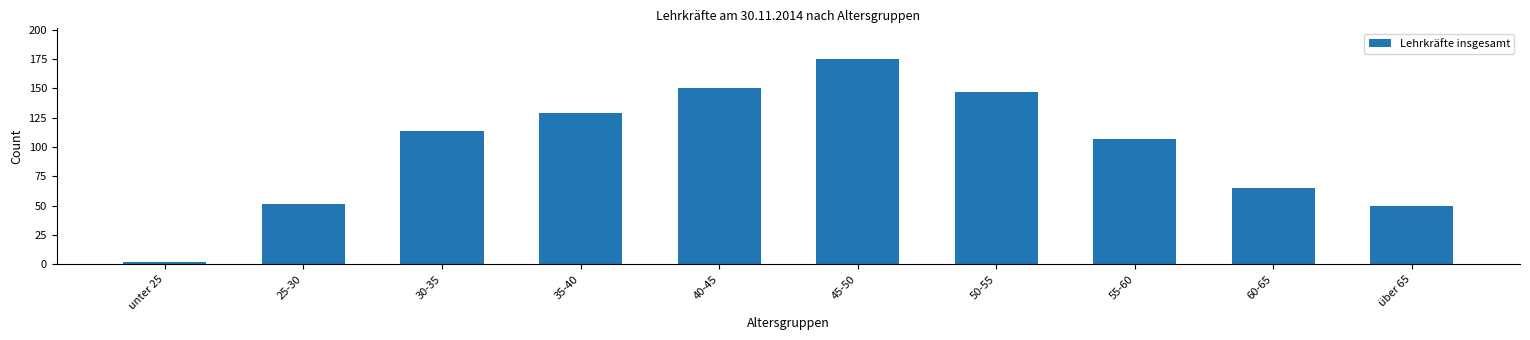

How many series are shown in this chart?

1